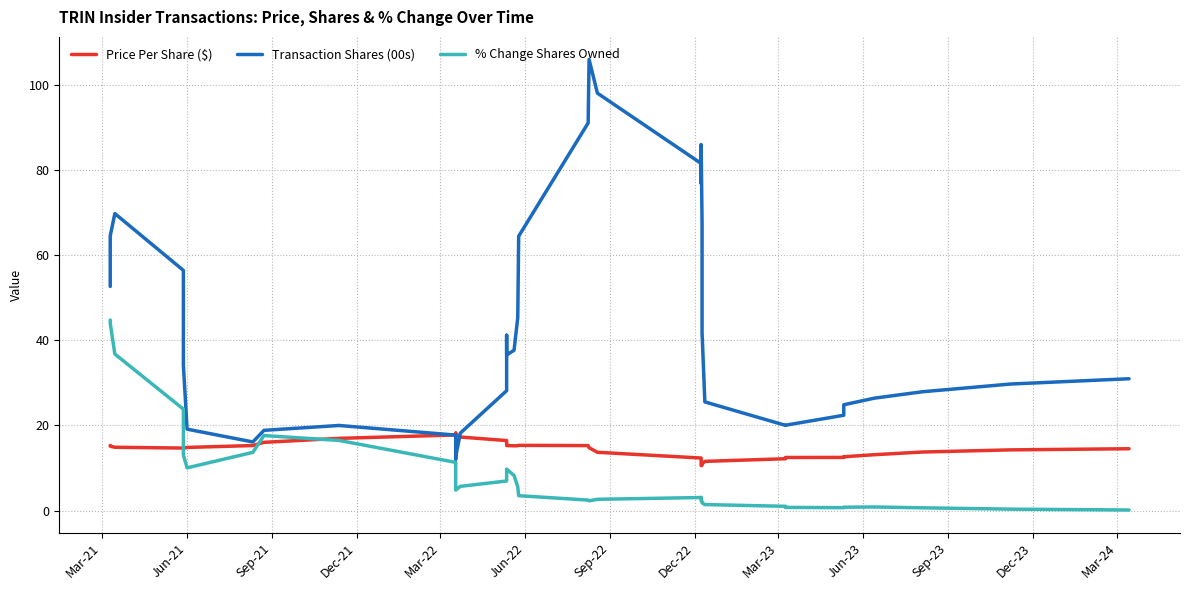

How many series are shown in this chart?

3